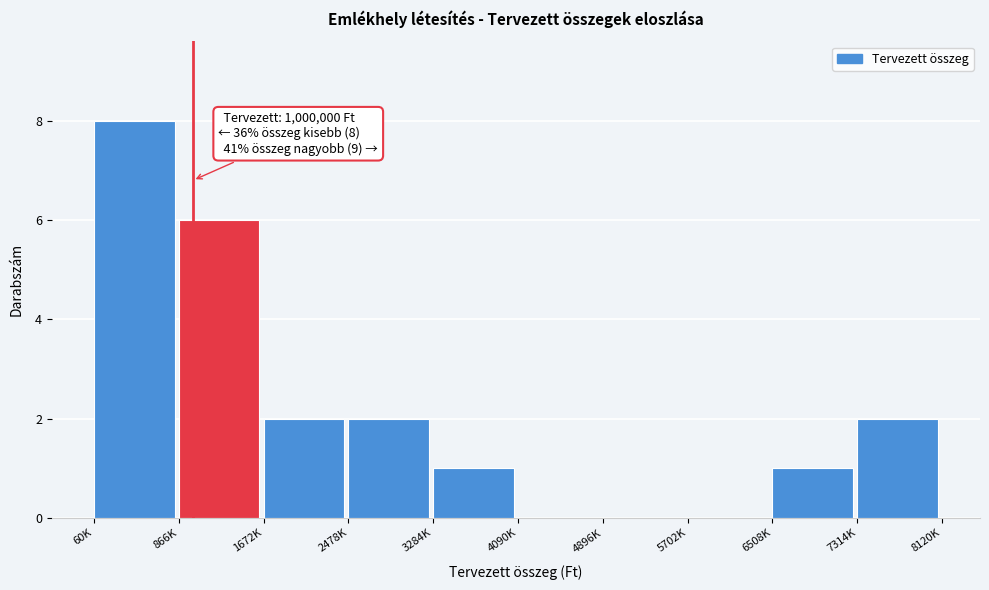

Reading right to left, transcribe all the data shown in this chart.

7314K=2	6508K=1	5702K=0	4896K=0	4090K=0	3284K=1	2478K=2	1672K=2	866K=6	60K=8